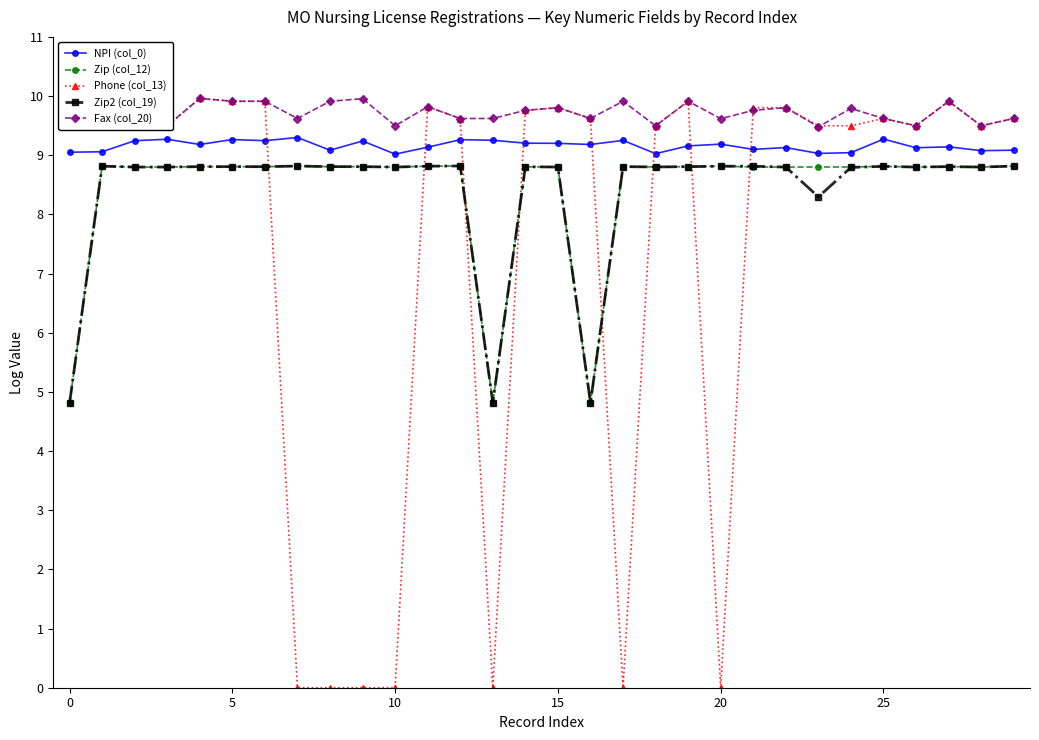

Which series has the widest spread of values?

Phone (col_13)